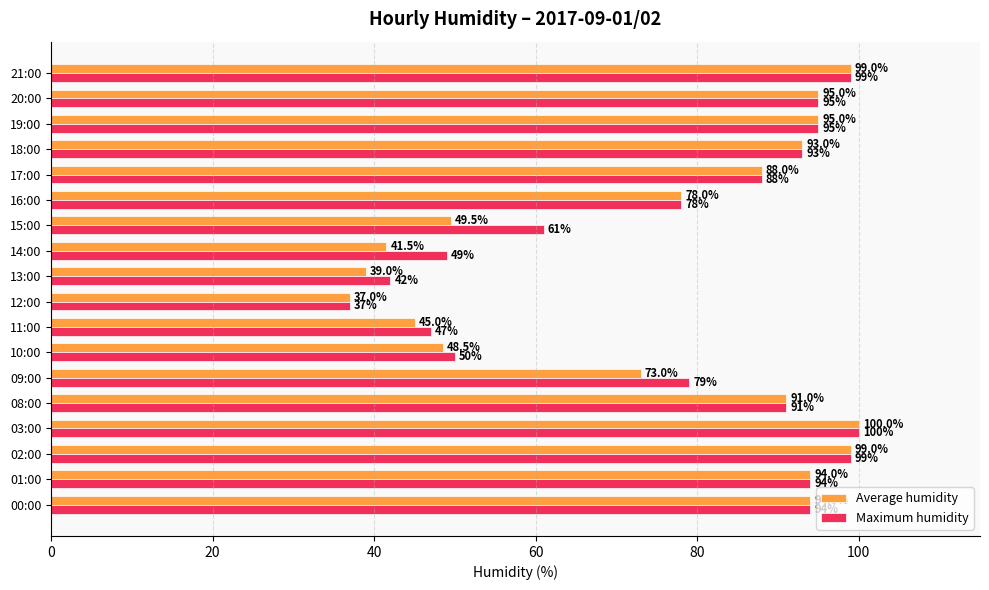

What is the difference between the maximum and minimum values in the Maximum humidity series?

63.0